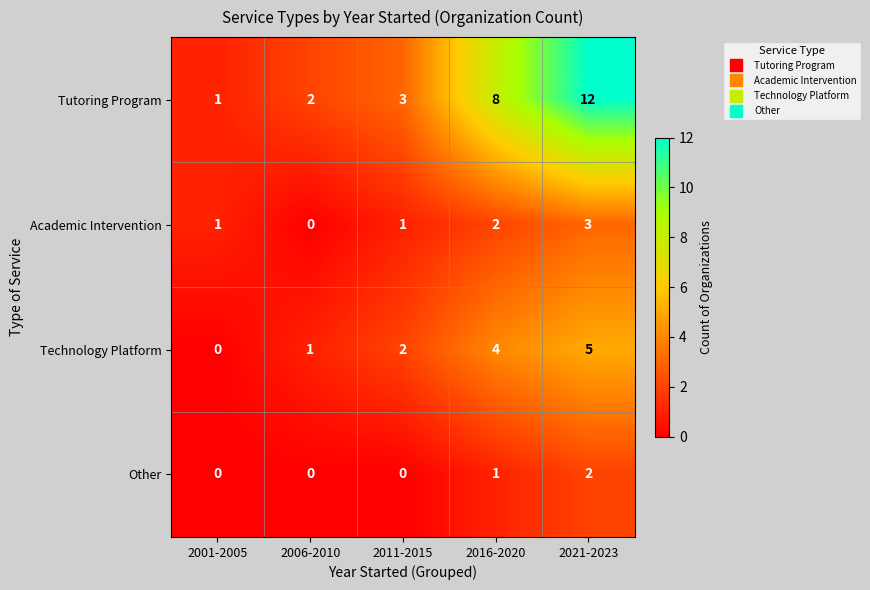

Is it true that Technology Platform equals 4 at 2016-2020?

True